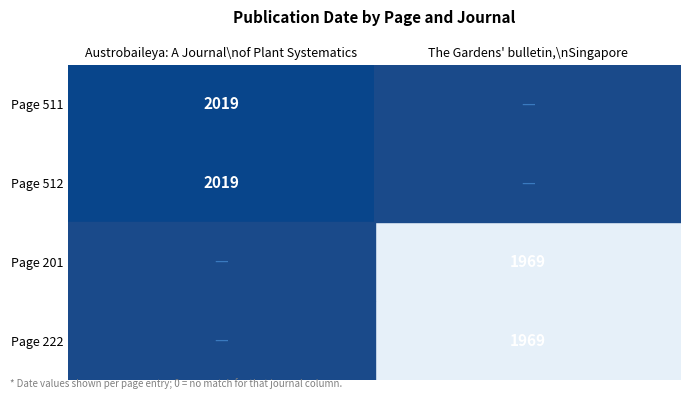

True or false: Page 222 has a value of 827.1 at The Gardens' bulletin,\nSingapore.

False